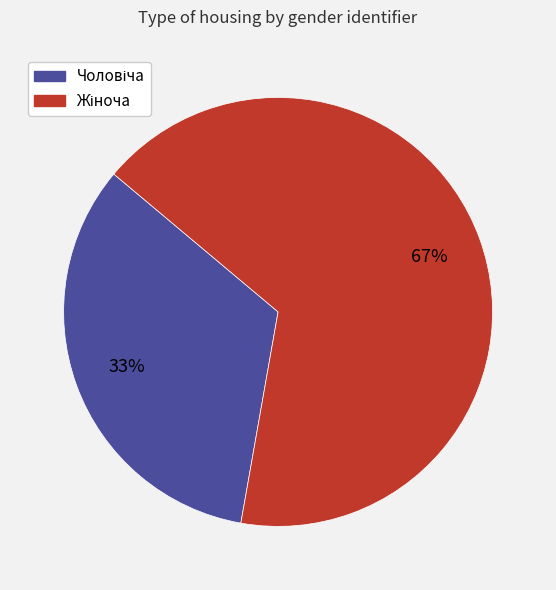

How many segments does this pie chart have?

2